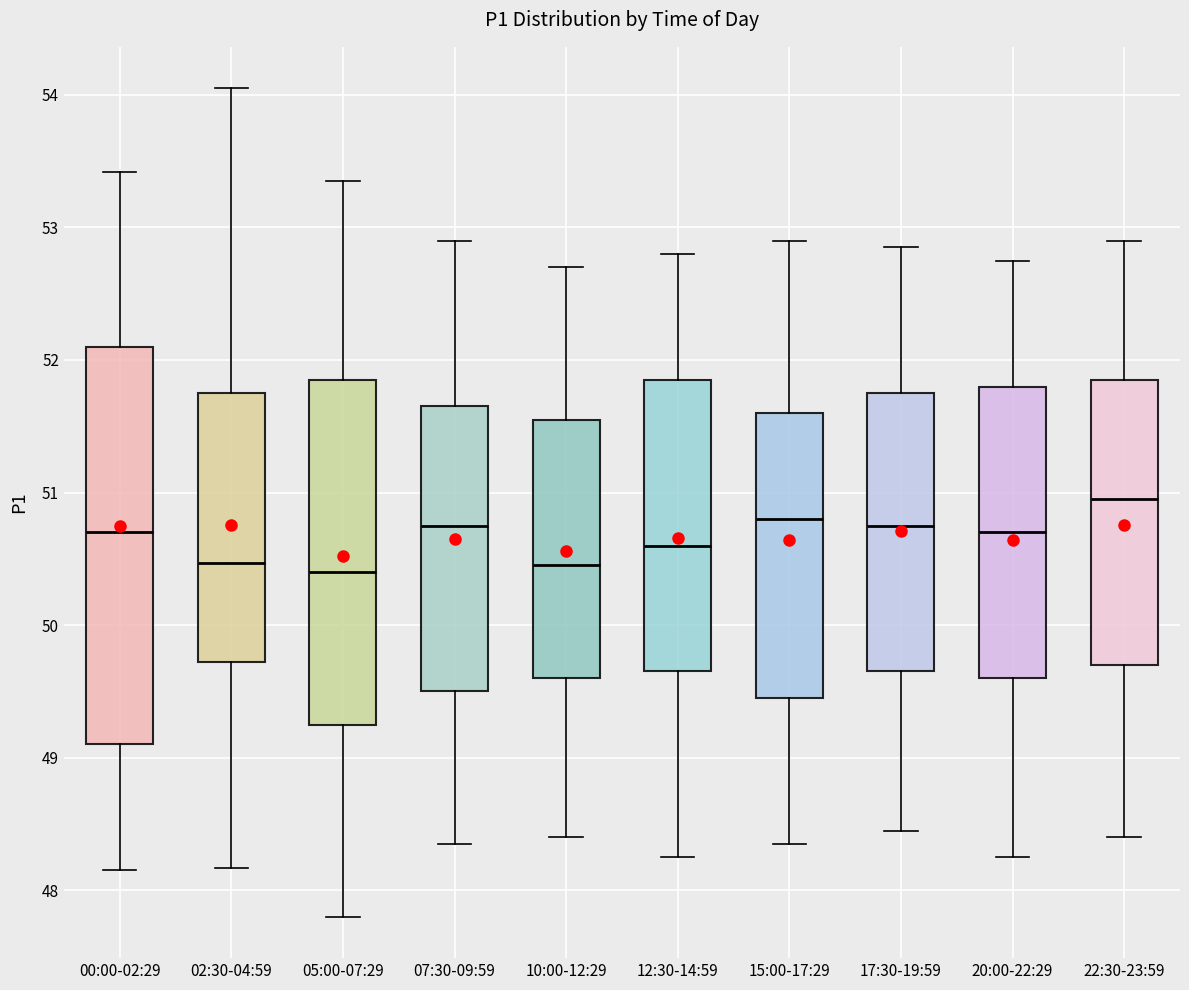

Where does the lower whisker of the box for 17:30-19:59 end on the y-axis? The values are not printed on the chart, so give them approximately, as read against the axis.

48.5